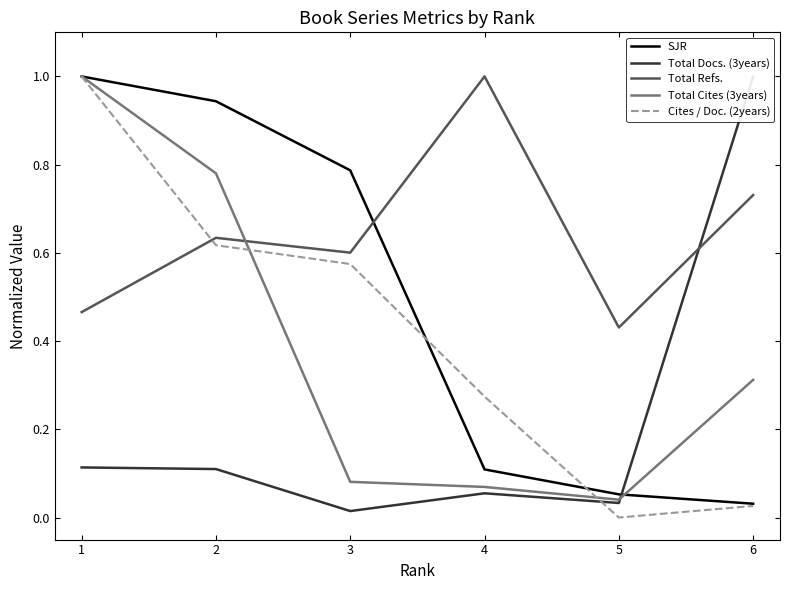

The value of Total Docs. (3years) at 6 is 0.2. True or false?

False